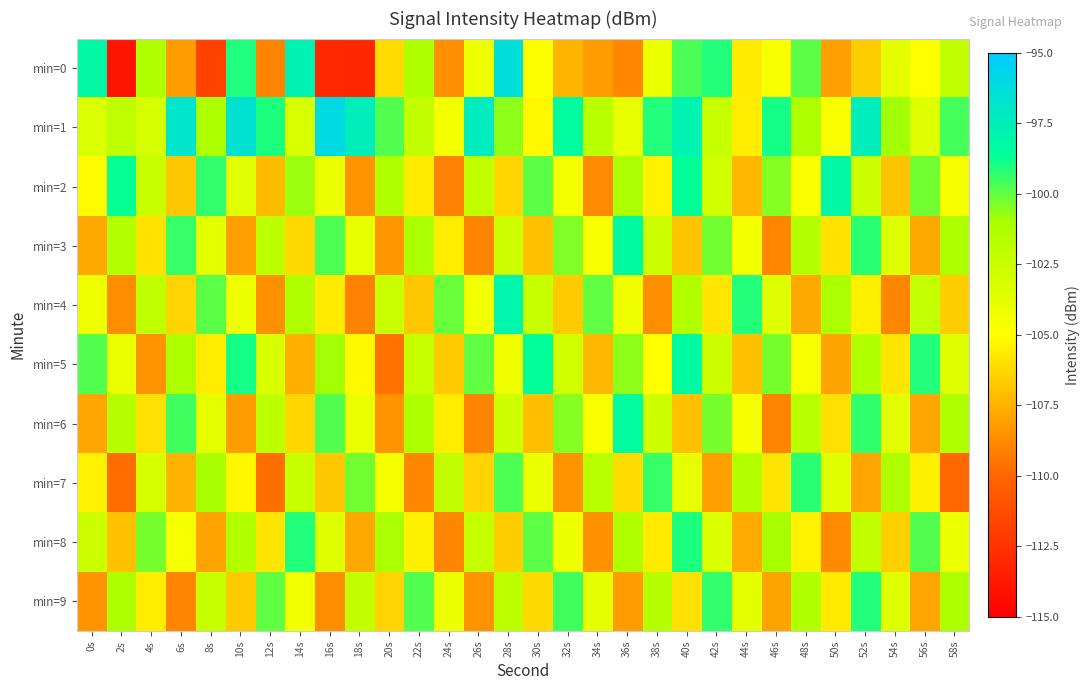

Which series has the widest spread of values?

min=0